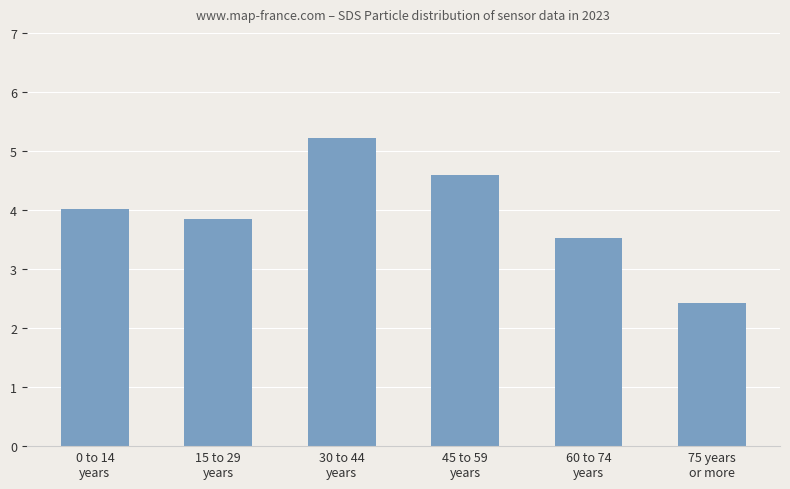

Rank the categories by value from lowest to highest.

75 years
or more, 60 to 74
years, 15 to 29
years, 0 to 14
years, 45 to 59
years, 30 to 44
years